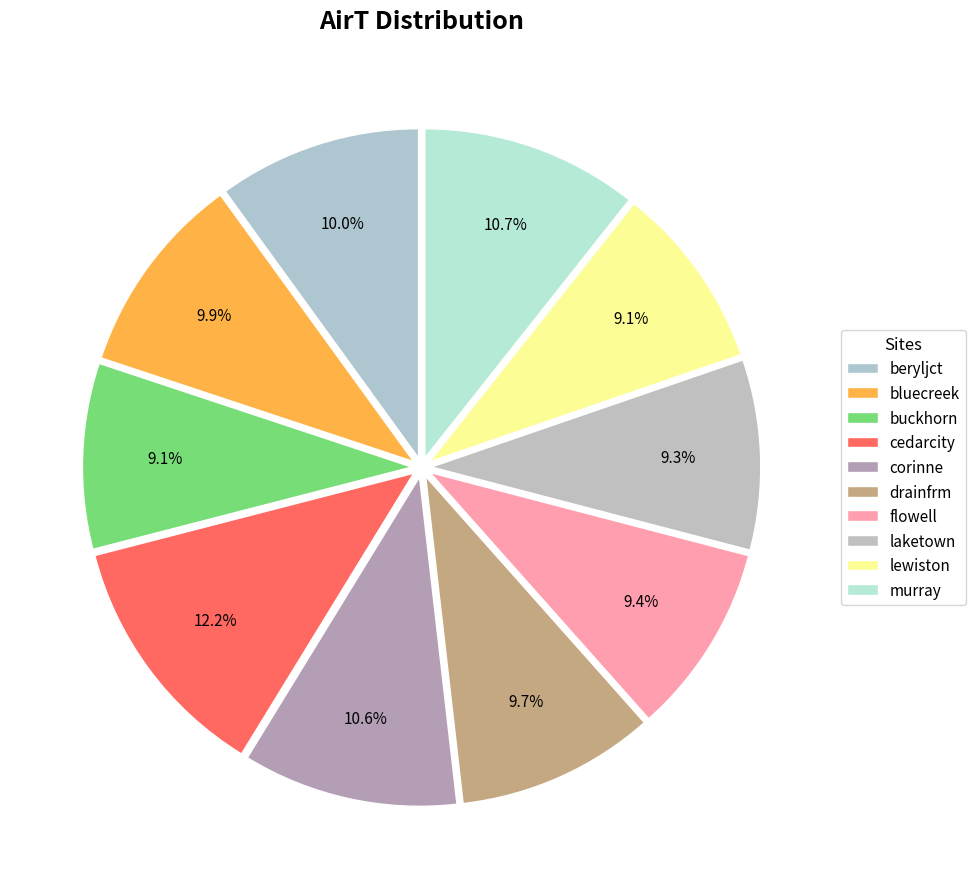

To the nearest percent, what portion does drainfrm represent?

10%